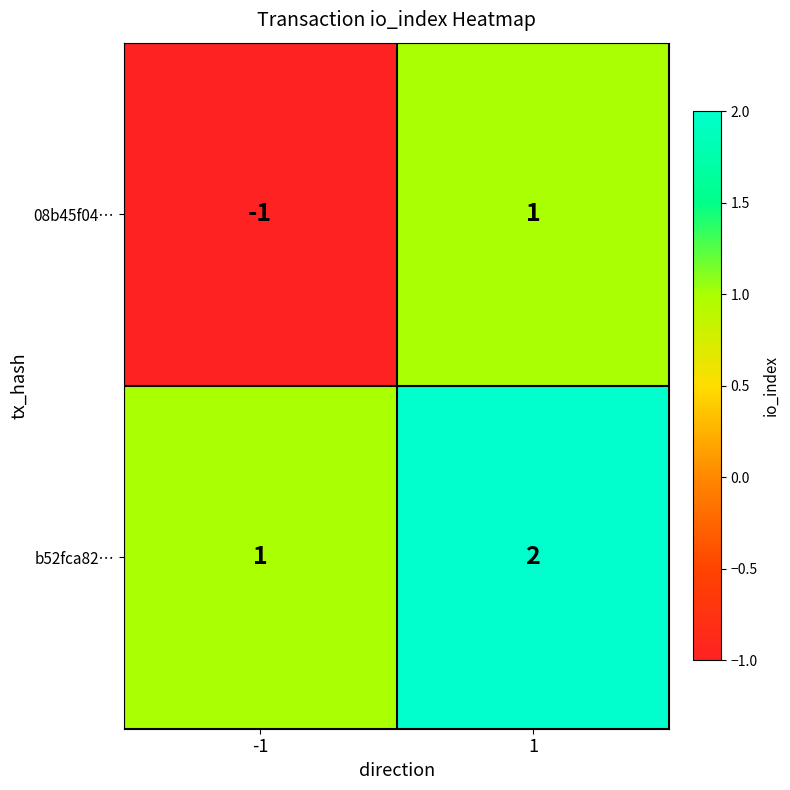

Is it true that b52fca82… equals 2 at 1?

True